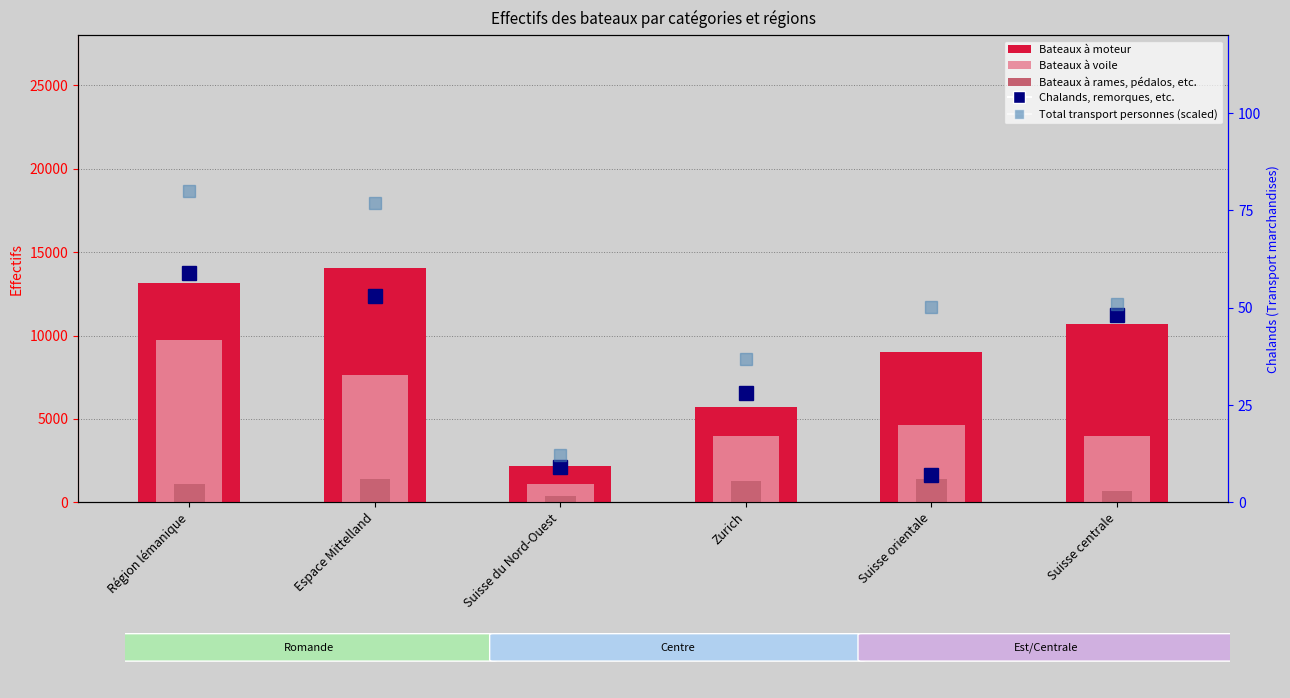

What position from the left is Suisse orientale?

5